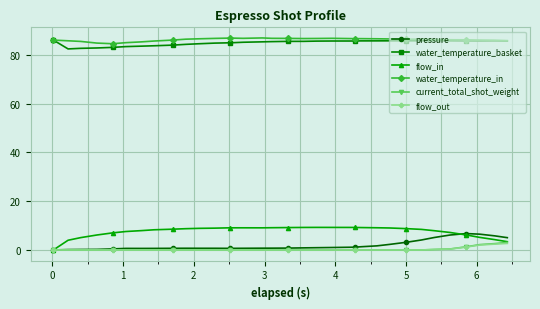

What is the value of the water_temperature_basket point at the 5th from the left?

83.0